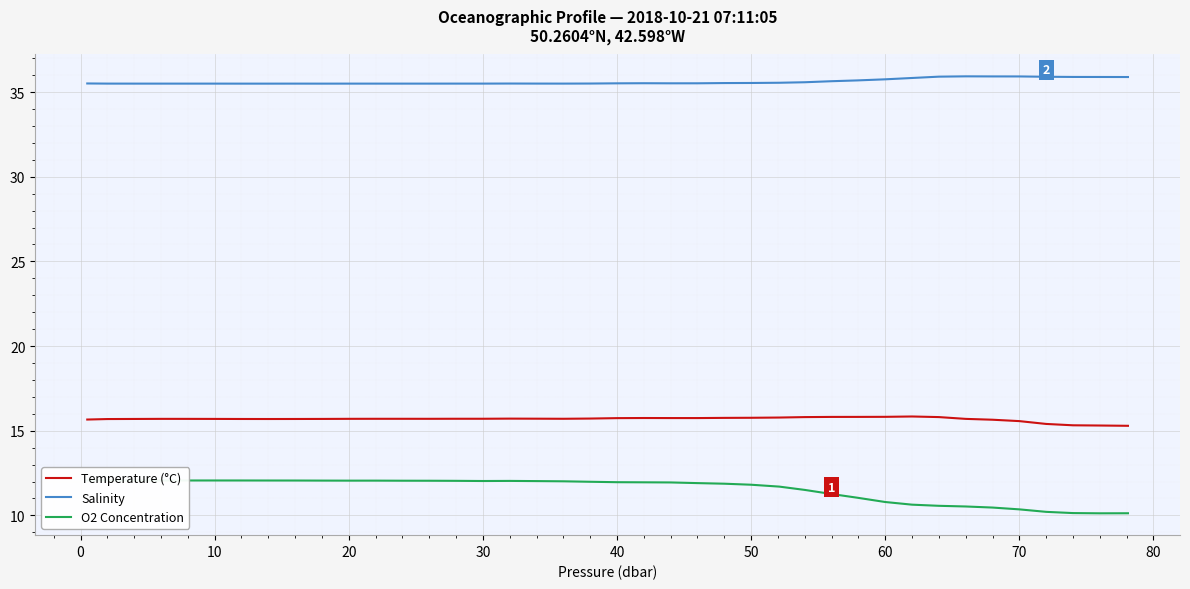

What is the lowest value of the Temperature (°C) series?

15.3